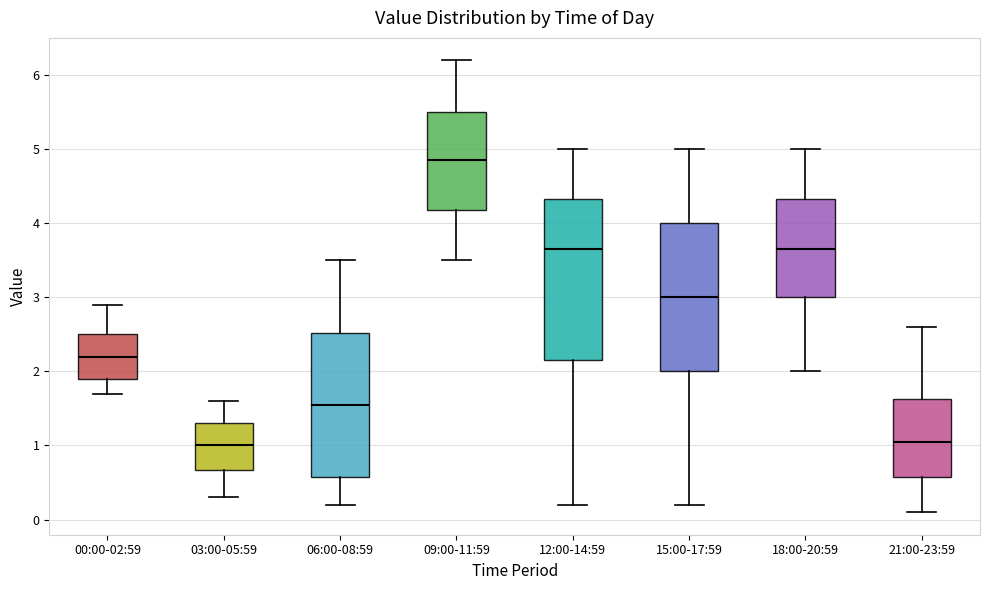

Comparing the boxes themselves (not the whiskers), which one is the tallest?

12:00-14:59